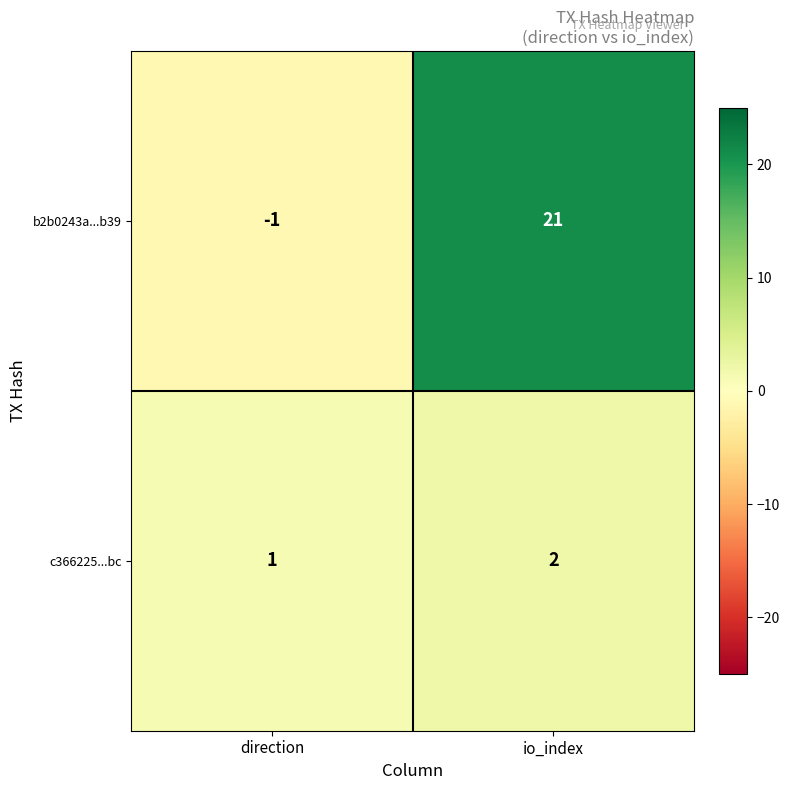

Is the value of c366225...bc at direction greater than the value of b2b0243a...b39 at io_index?

No